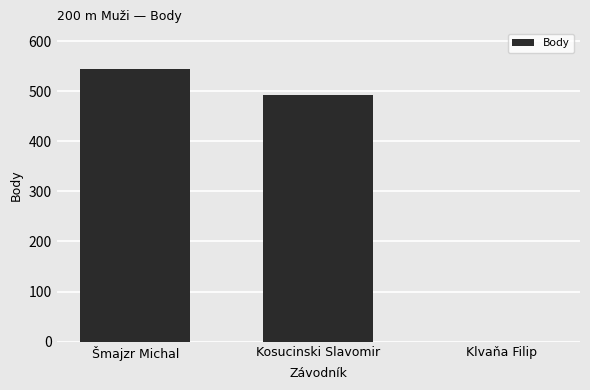

How many values are above zero?

2